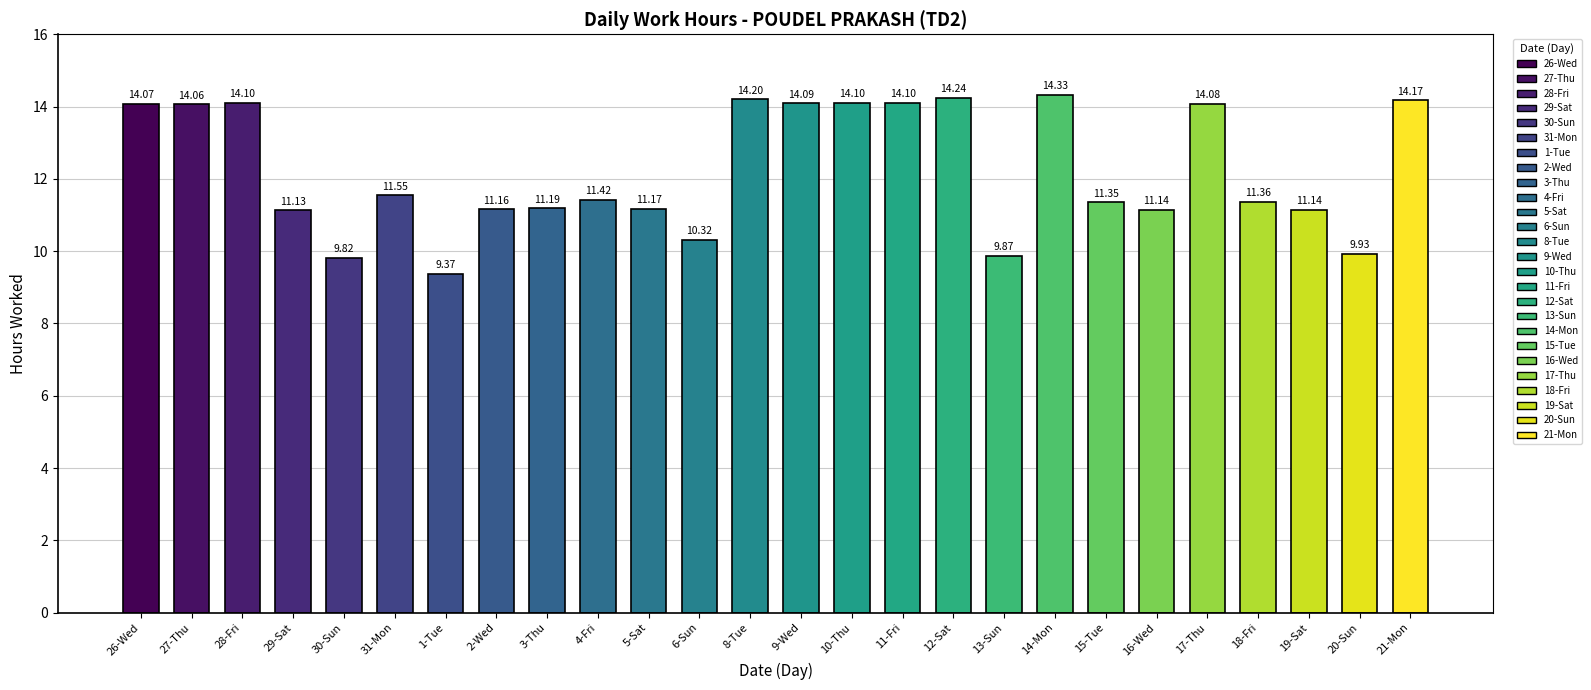

What is the difference between the maximum and minimum values?

5.0